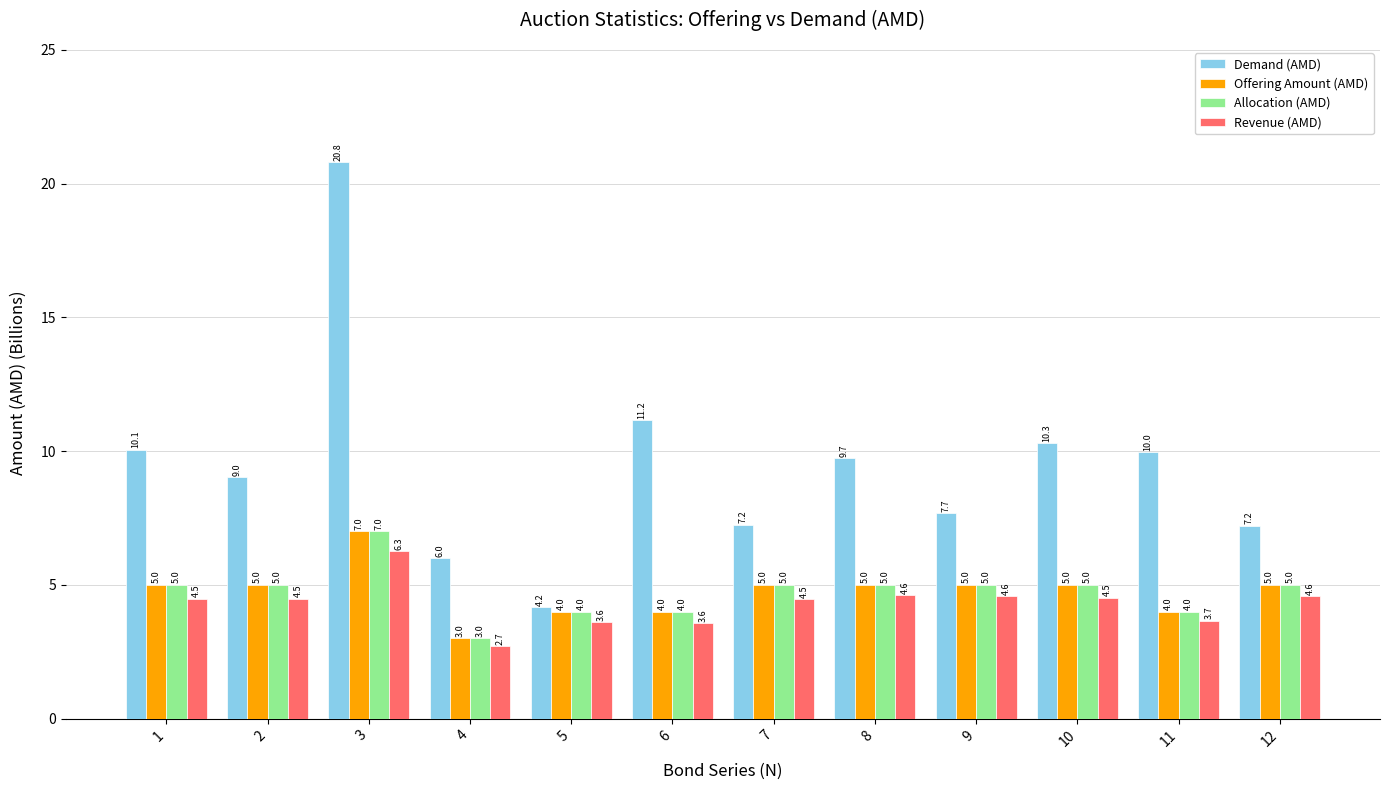

What is the value of the Revenue (AMD) bar at the 5th from the left?

3.6